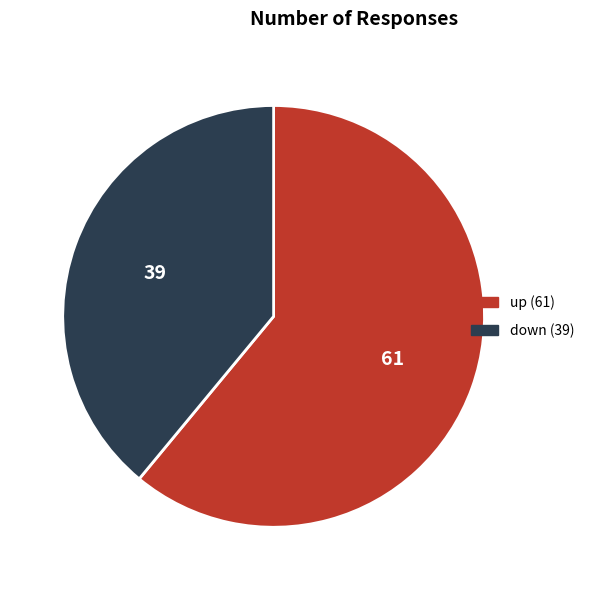

Which category has the biggest portion of the pie?

up